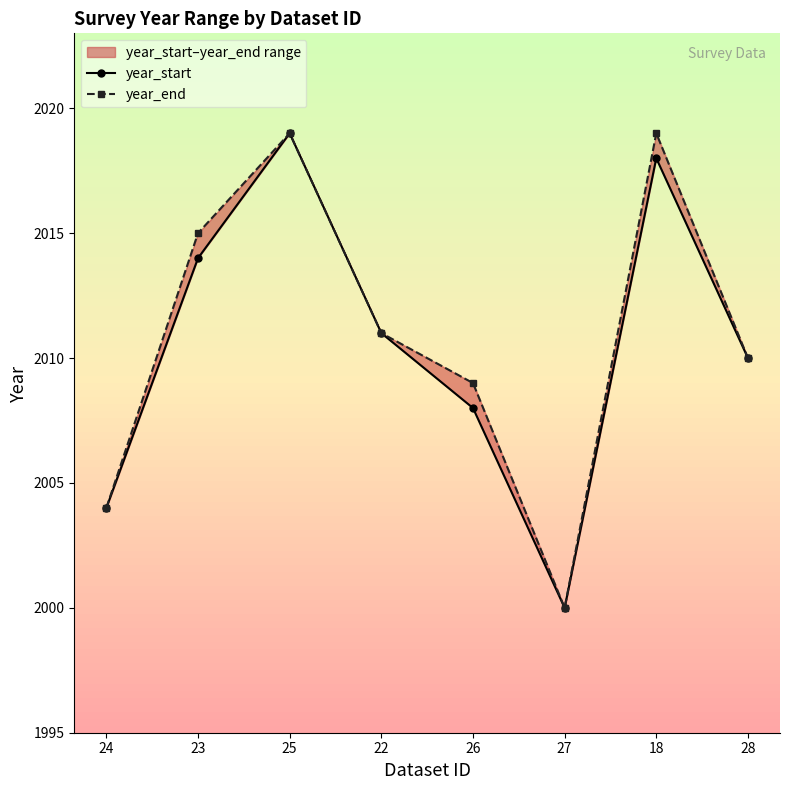

What is the lowest value of the year_end series?

2000